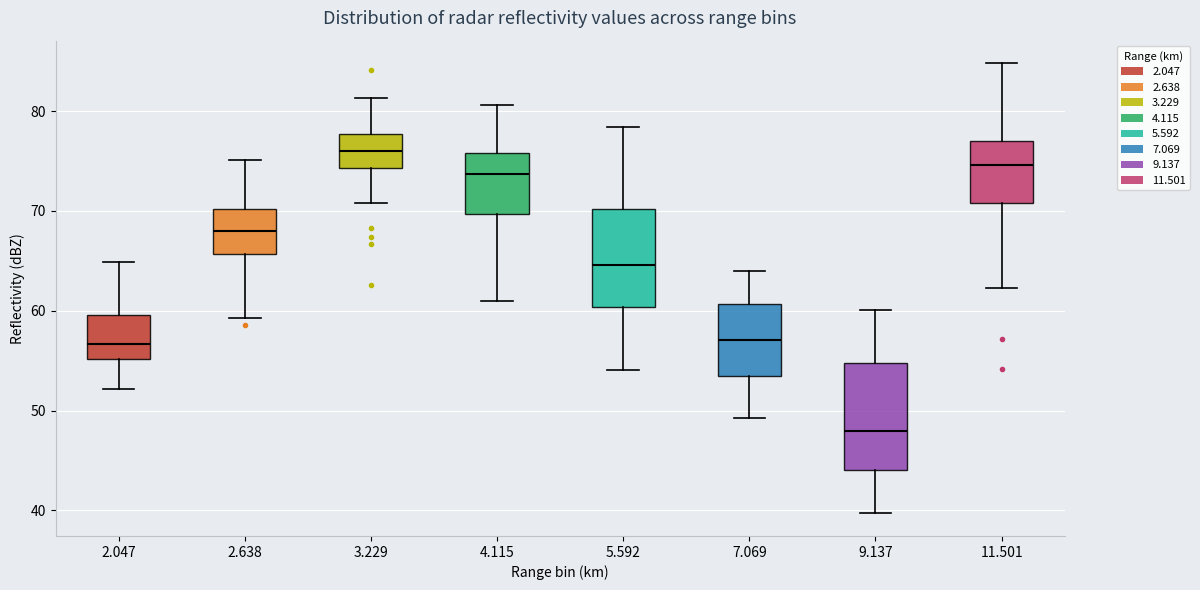

Reading left to right, transcribe this box plot: for each box, give where its median line is, the range the box spans, and where its two whiskers end, as read against the y-axis. The values are not printed on the chart, so give them approximately, as read against the axis.

2.047: median 57, box 55 to 60, whiskers 52 to 65
2.638: median 68, box 66 to 70, whiskers 59 to 75
3.229: median 76, box 74 to 78, whiskers 71 to 81
4.115: median 74, box 70 to 76, whiskers 61 to 81
5.592: median 65, box 60 to 70, whiskers 54 to 78
7.069: median 57, box 53 to 61, whiskers 49 to 64
9.137: median 48, box 44 to 55, whiskers 40 to 60
11.501: median 75, box 71 to 77, whiskers 62 to 85